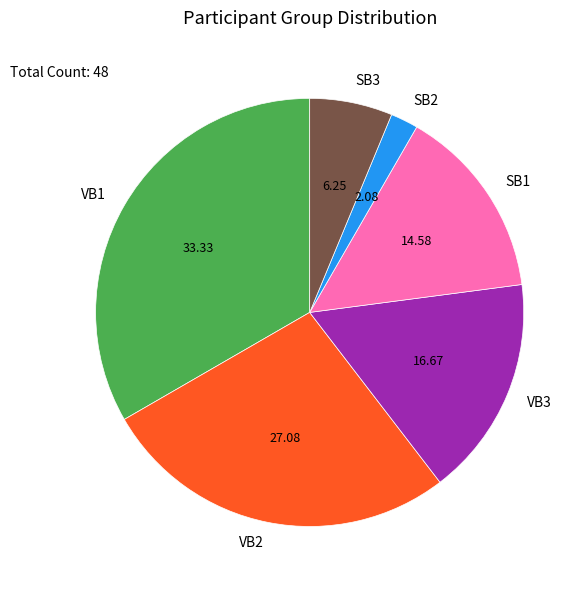

Is the sum of SB2 and VB2 greater than half?

No